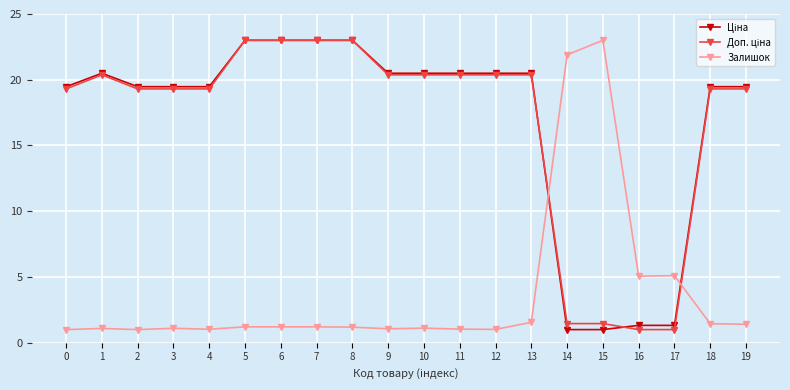

Which category has the highest value in the Залишок series?

15